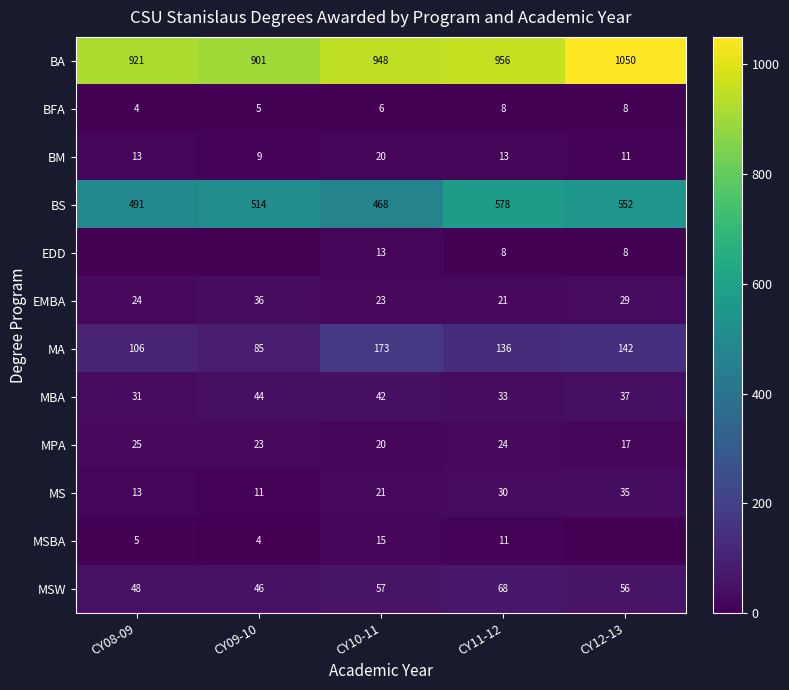

How many MBA values are between 33 and 42?

3